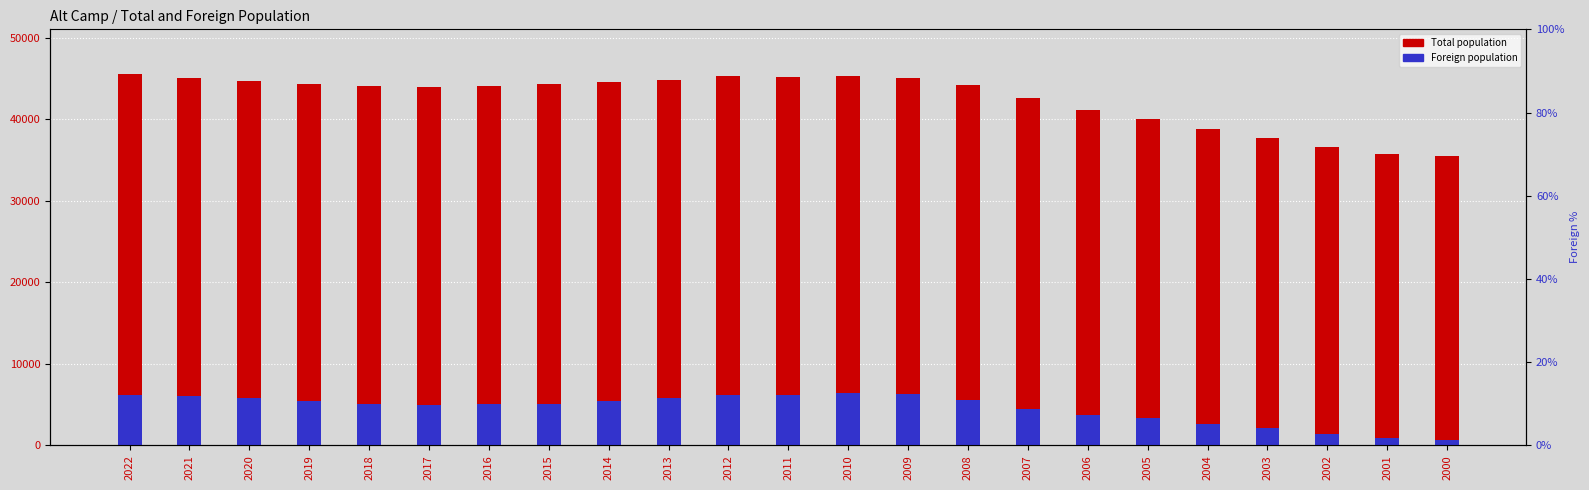

Reading left to right, transcribe all the data shown in this chart.

Total population: 45540	45045	44695	44296	44065	43995	44107	44306	44578	44771	45299	45189	45326	45001	44178	42586	41081	40017	38824	37744	36639	35777	35443
Foreign population: 6126	6036	5848	5465	5117	4968	5023	5125	5387	5781	6199	6201	6485	6263	5592	4509	3719	3341	2577	2086	1424	896	636